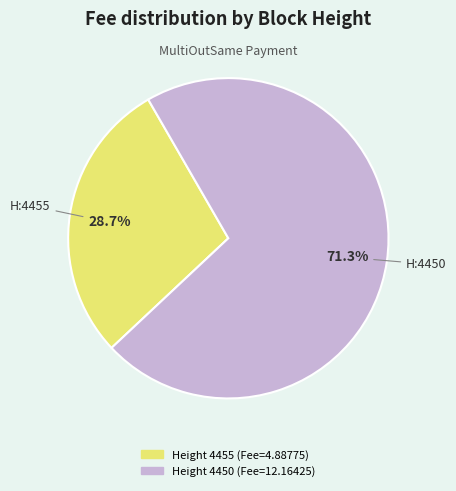

Is there a majority slice in this chart?

Yes